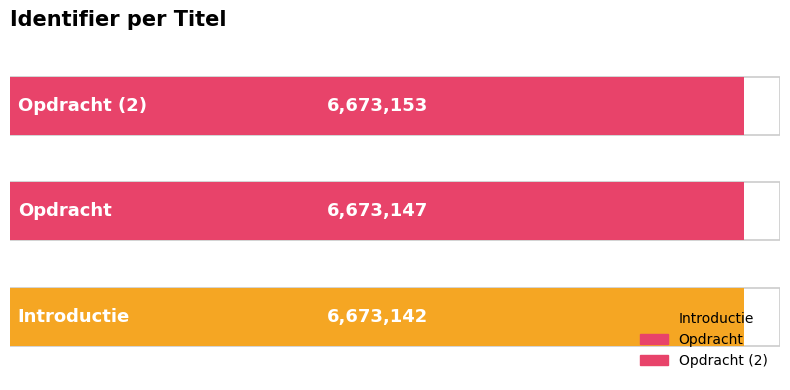

The chart shows a value of 6673142 at Introductie. True or false?

True